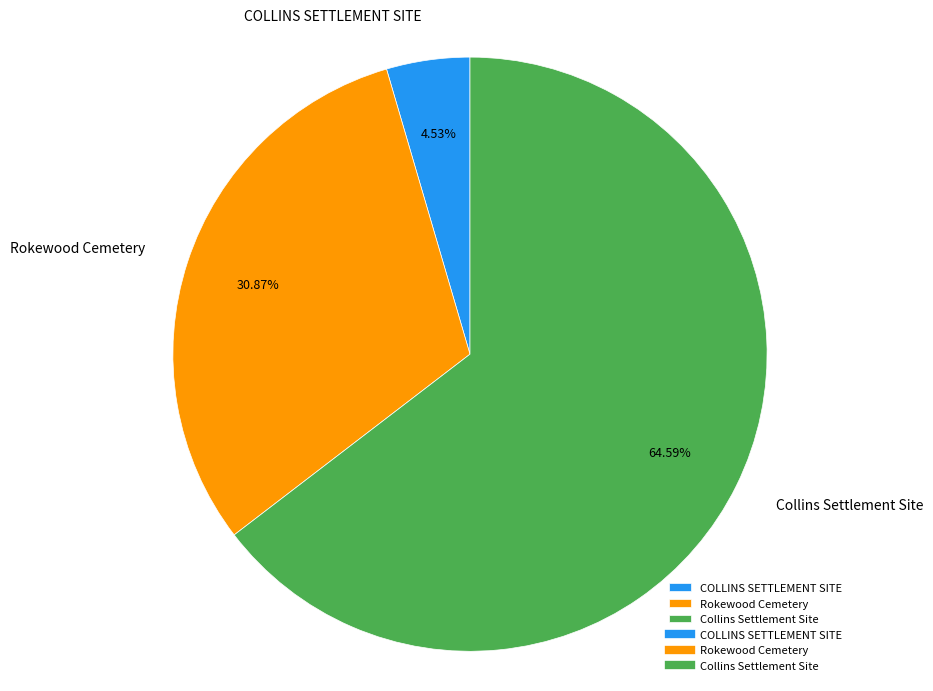

To the nearest percent, what percentage of the pie is Collins Settlement Site?

65%